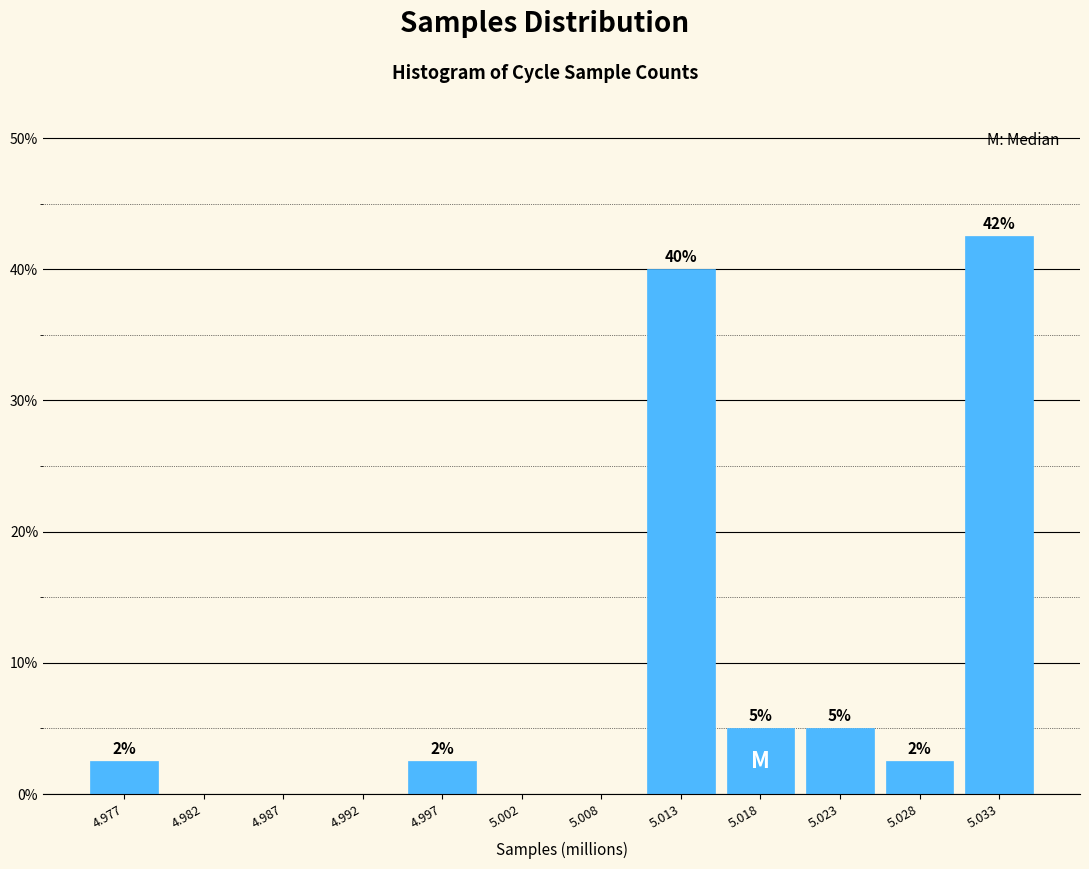

Are the bars horizontal?

No